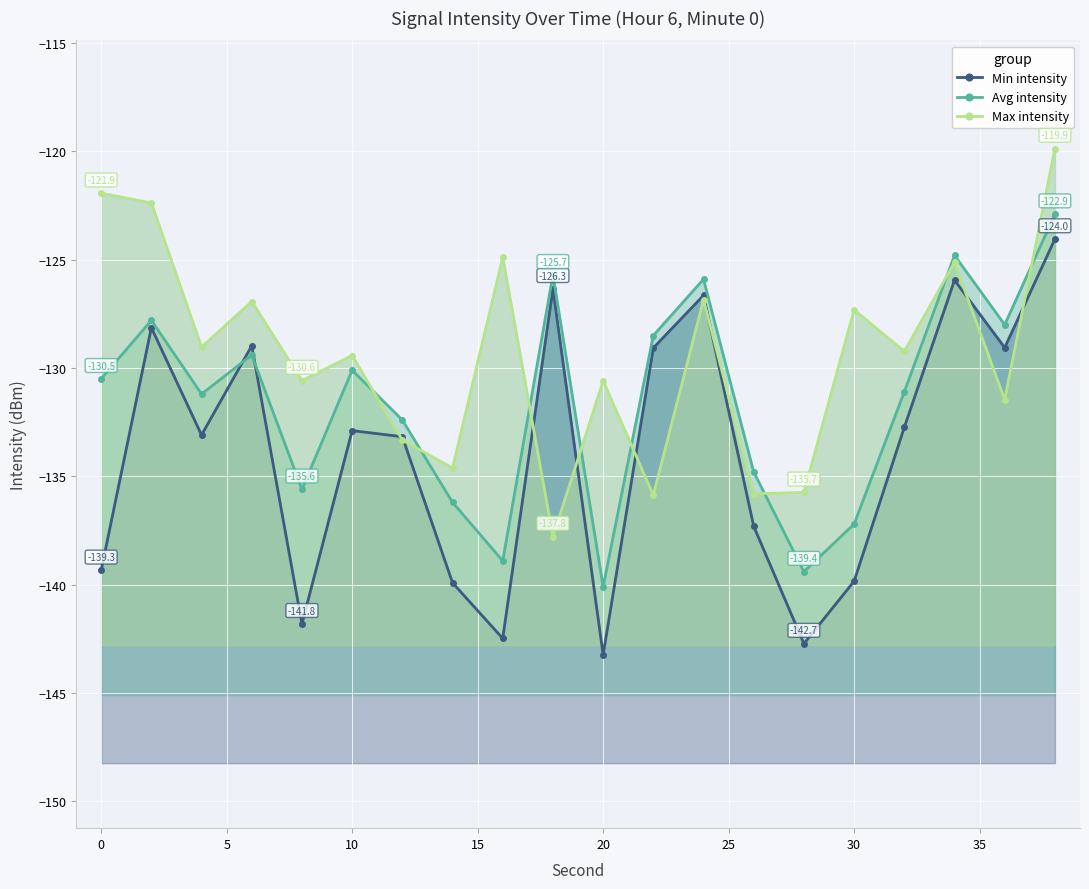

How many distinct data groups are displayed?

3